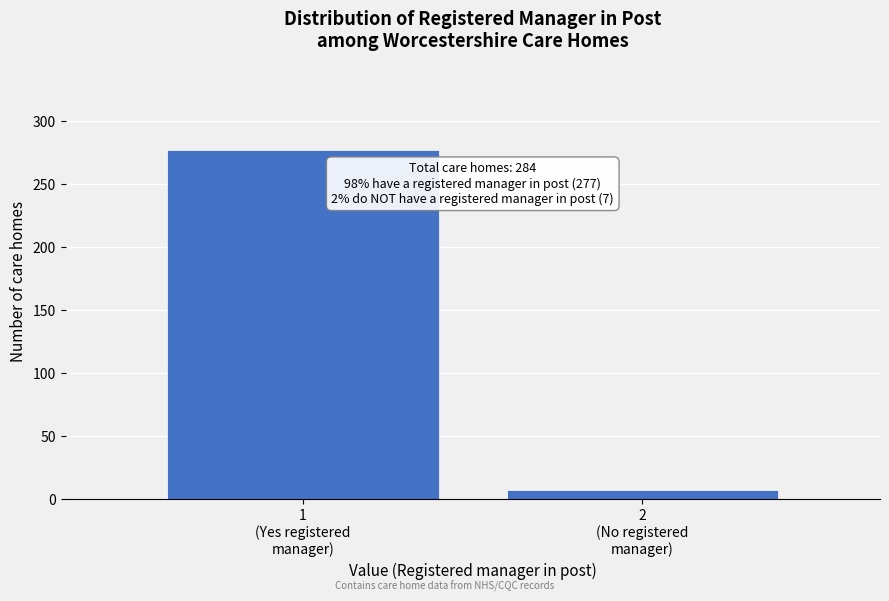

Reading left to right, extract all data points from this chart.

277	7